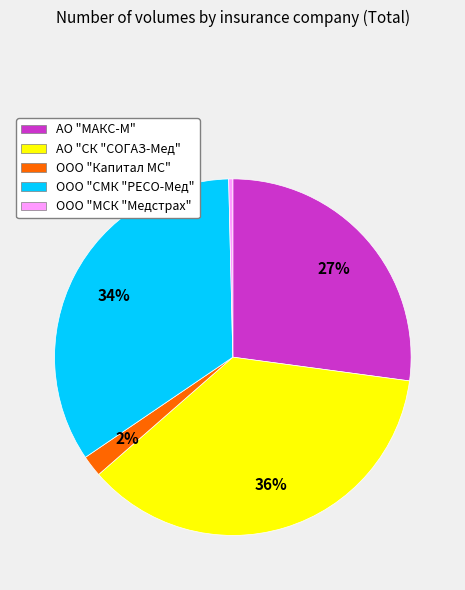

To the nearest percent, what percentage of the pie is ООО "Капитал МС"?

2%